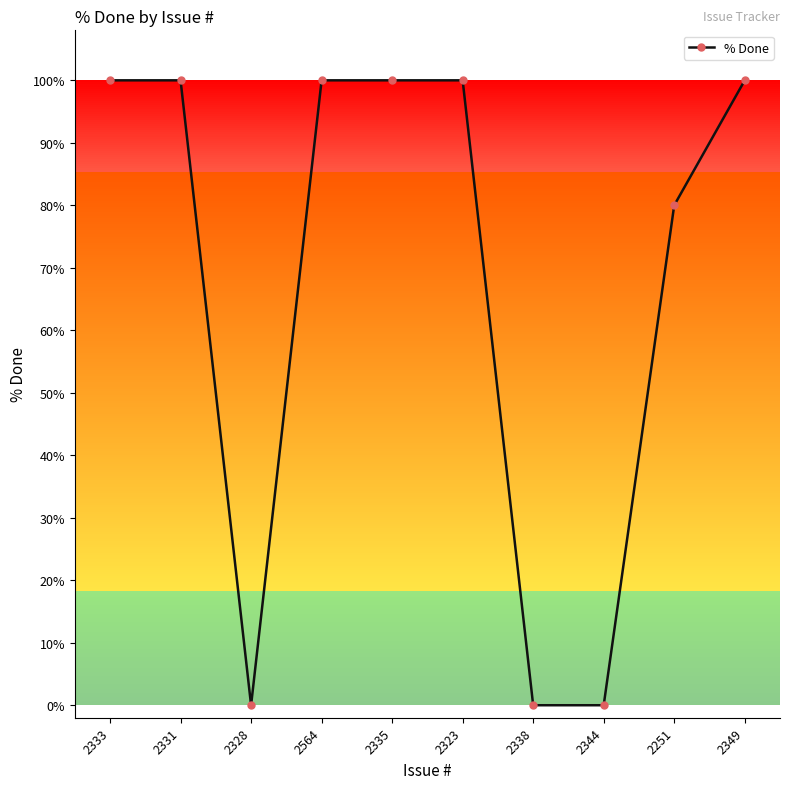

What is the maximum value shown in the chart?

100